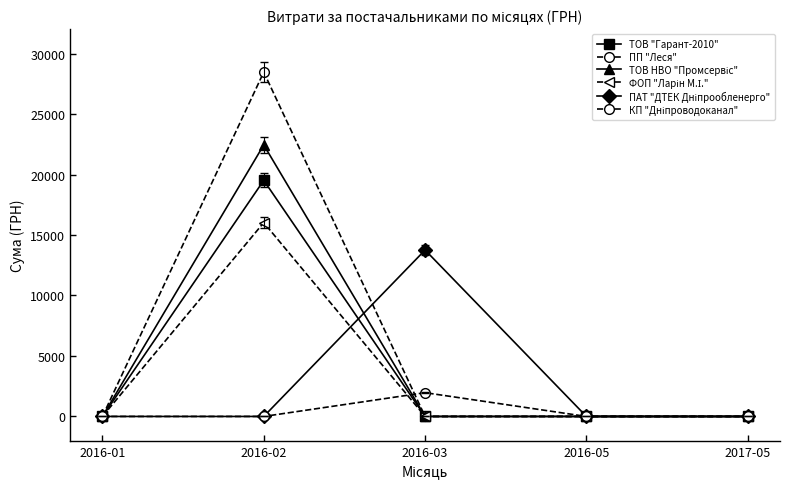

Does the chart have visible grid lines?

No